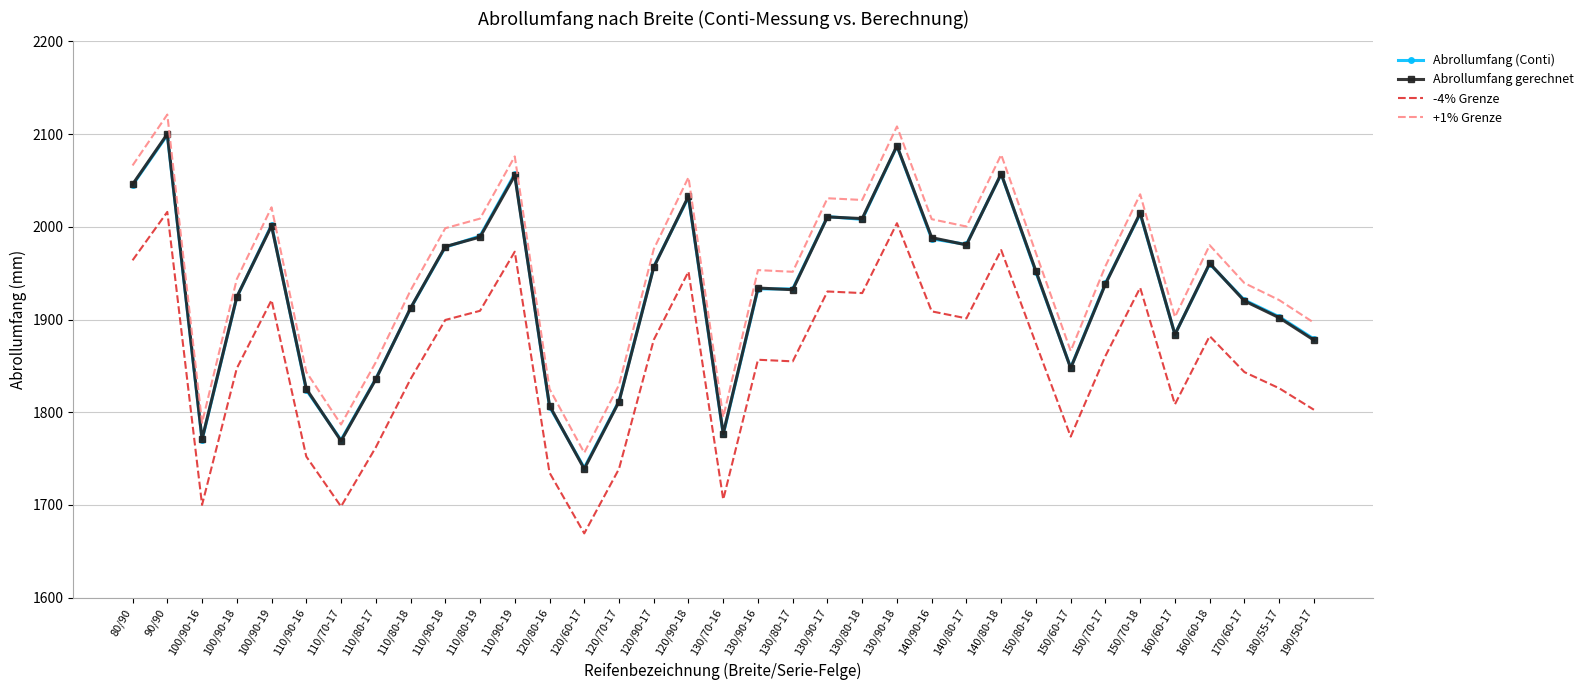

What is the minimum value shown in the chart?

1669.3